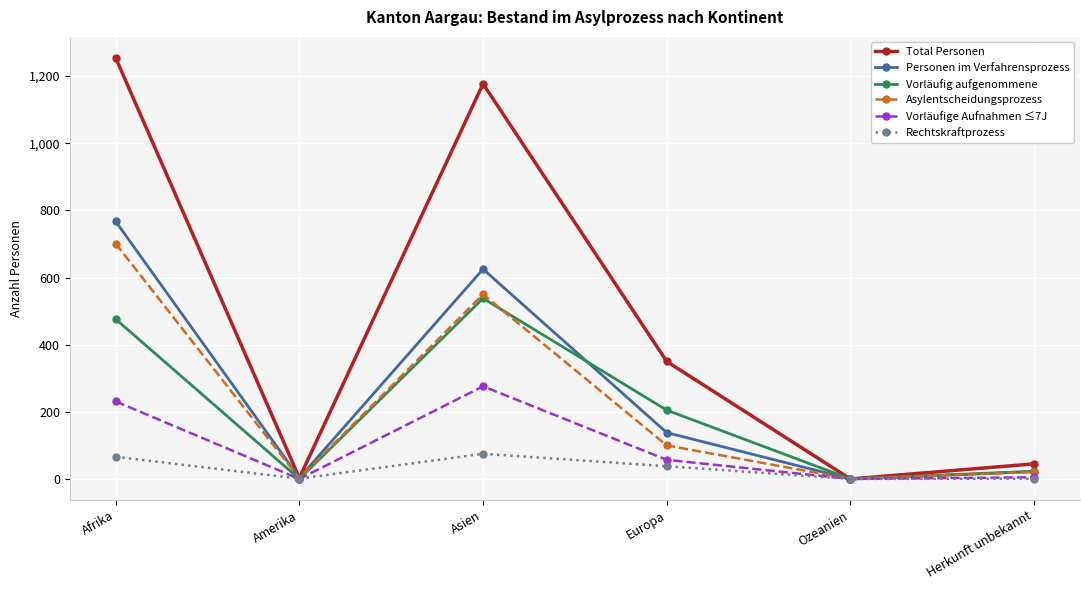

Between Amerika and Europa, which series saw the biggest shift?

Total Personen